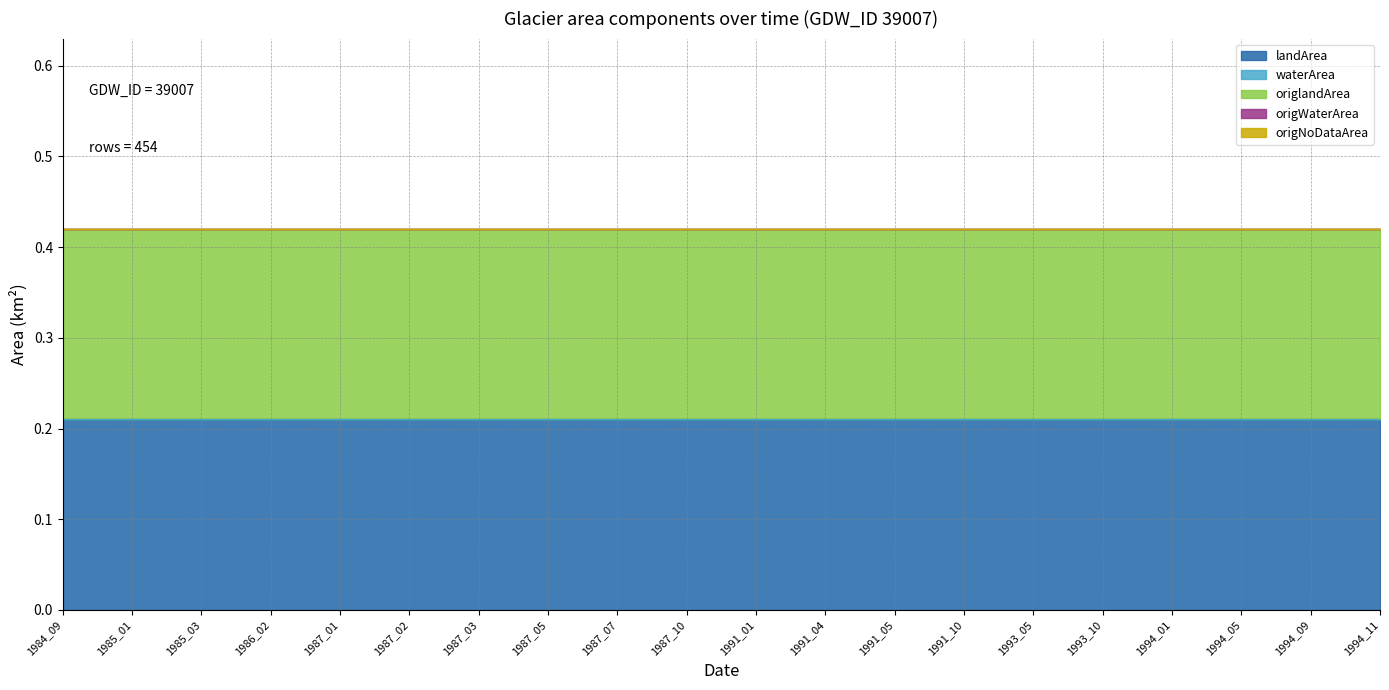

Is it true that landArea equals 0.1 at 1991_05?

False